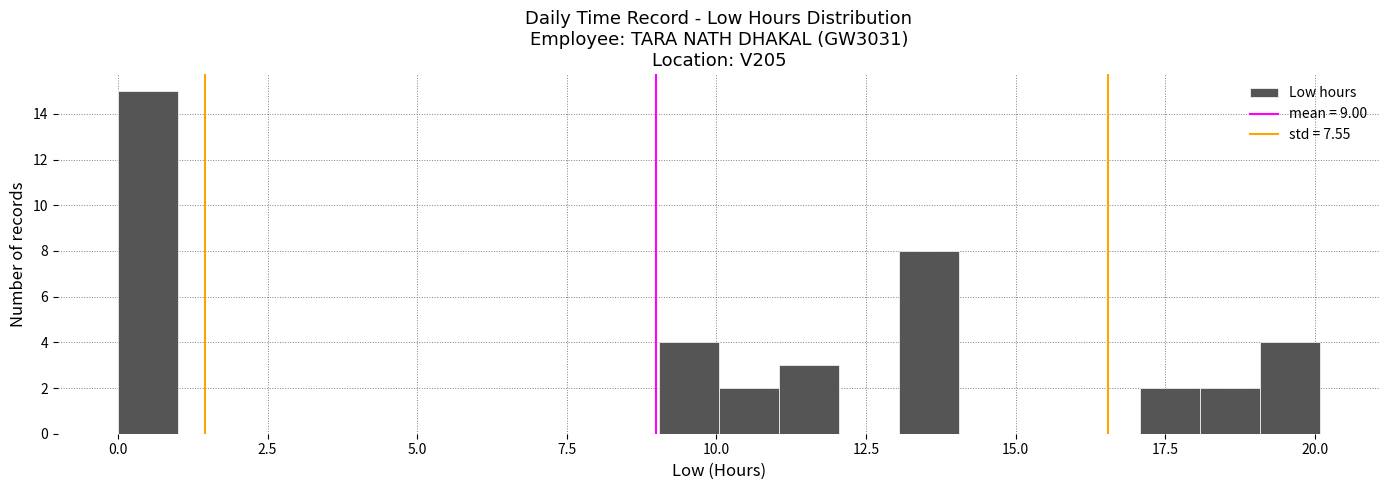

Read against the x-axis, roughly where is the centre of the tallest bar?

0.5